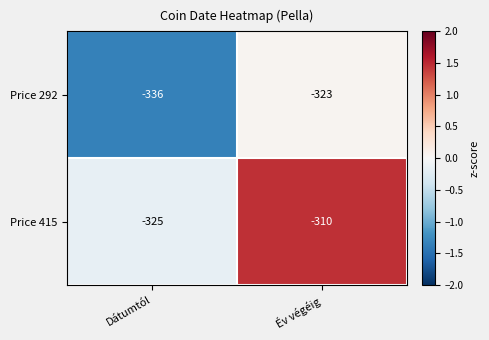

Which series changed the most between Dátumtól and Év végéig?

Price 415